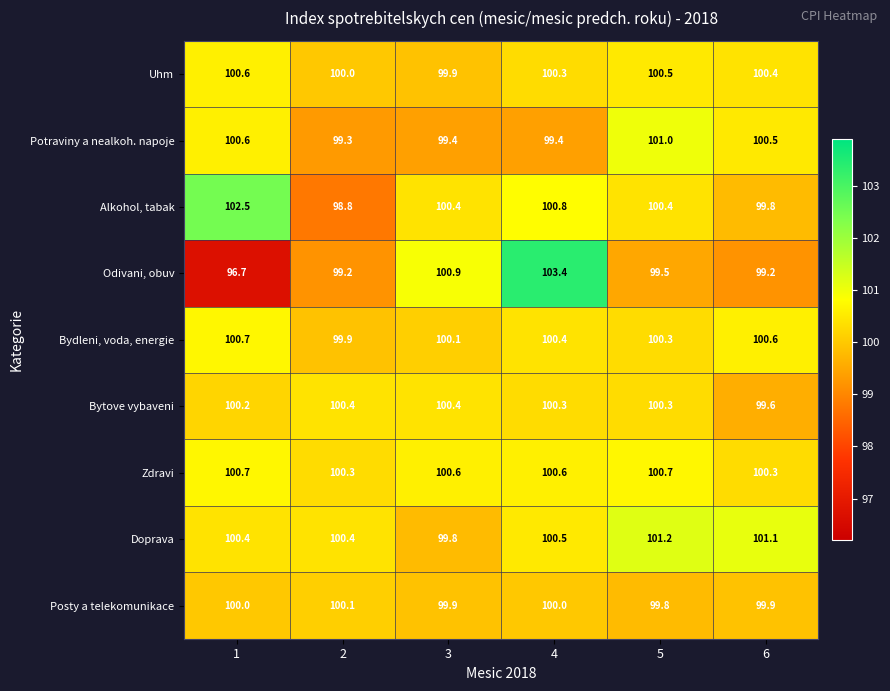

Rank the categories by Uhm value from lowest to highest.

3, 2, 4, 6, 5, 1